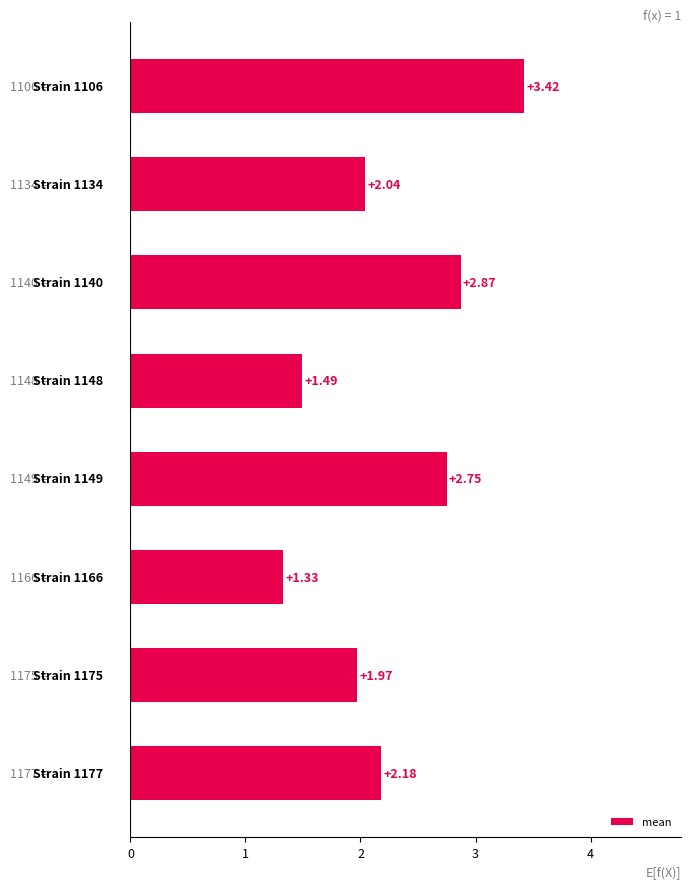

How many data points are above 2?

5